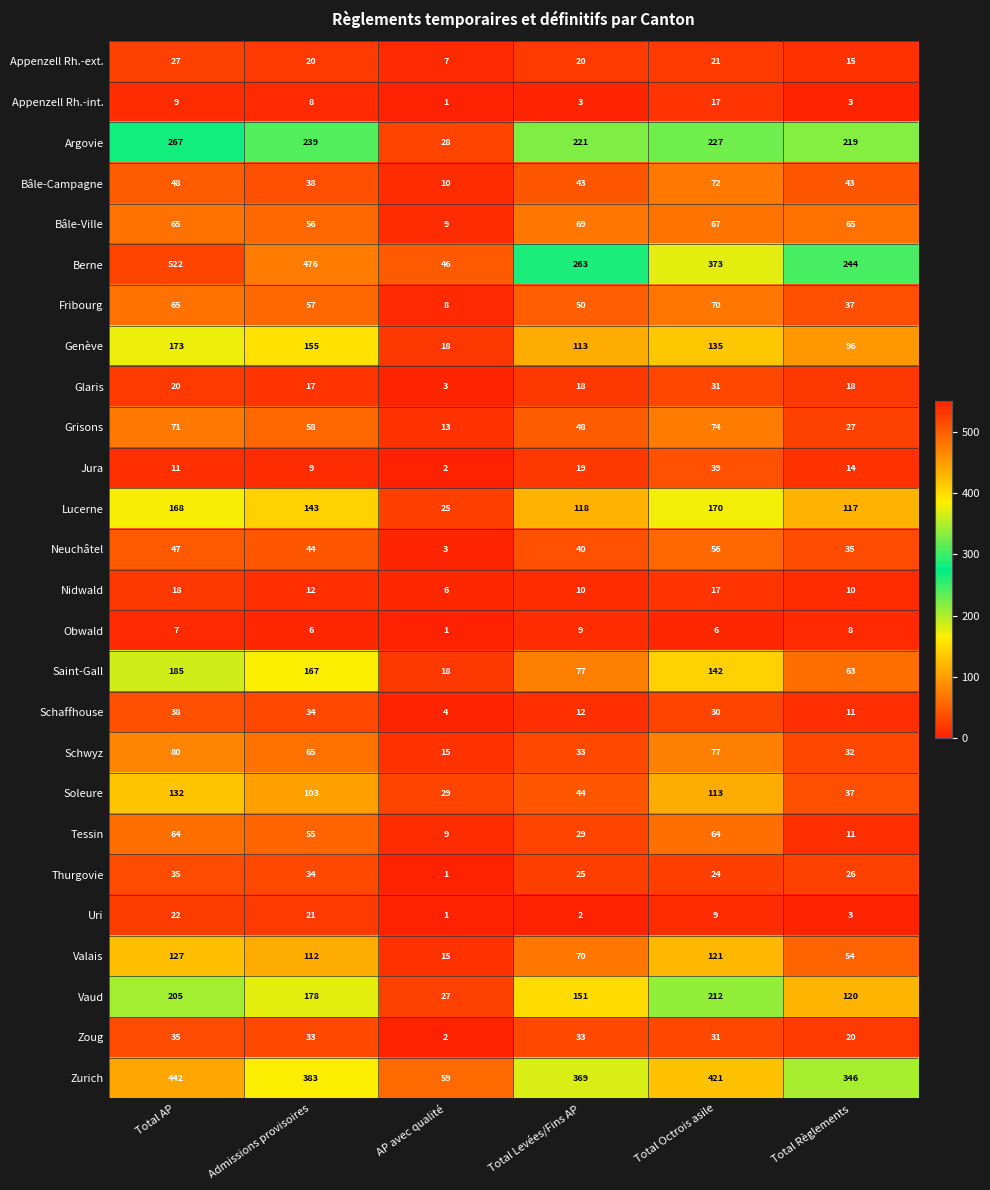

The Bâle-Ville series shows 24 at Admissions provisoires. True or false?

False